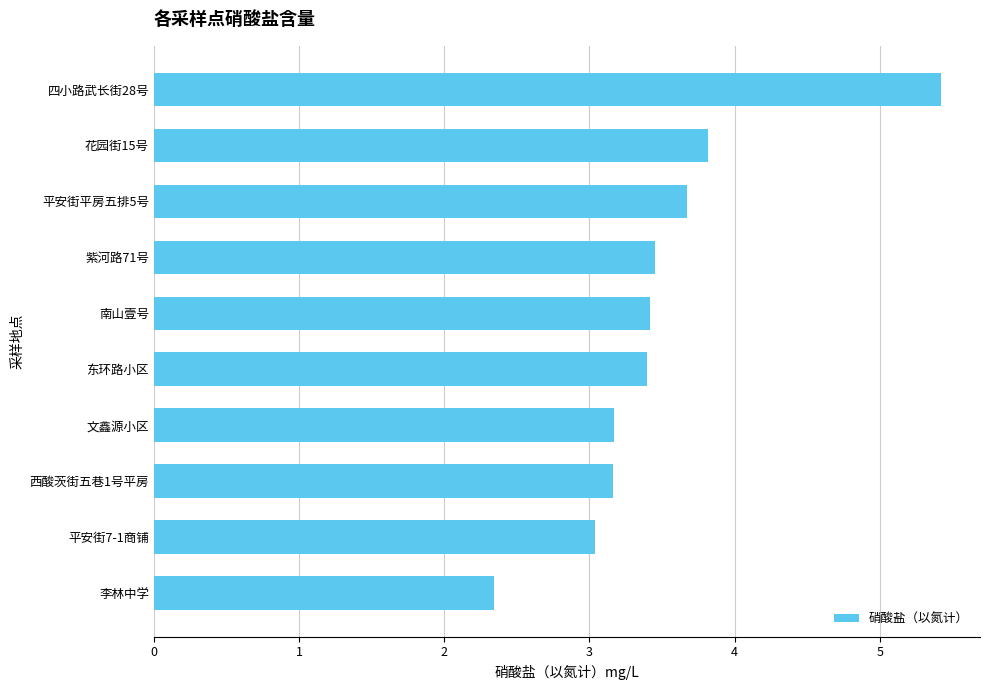

Which category has the highest value across all series?

四小路武长街28号